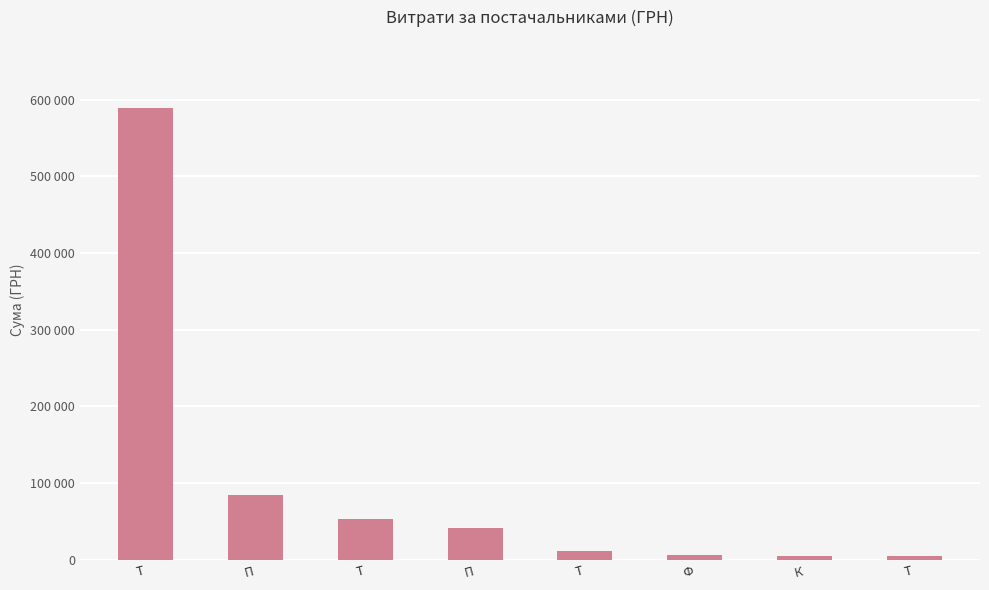

Is it true that the value at Ф is 10462.1?

False